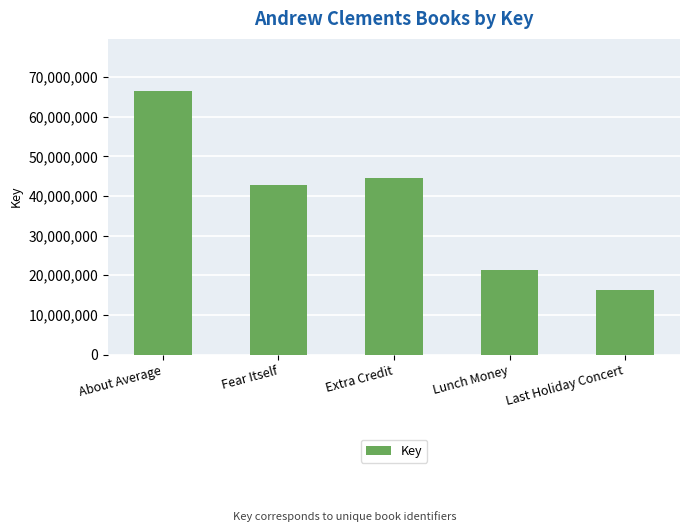

What is the smallest value displayed?

16221482